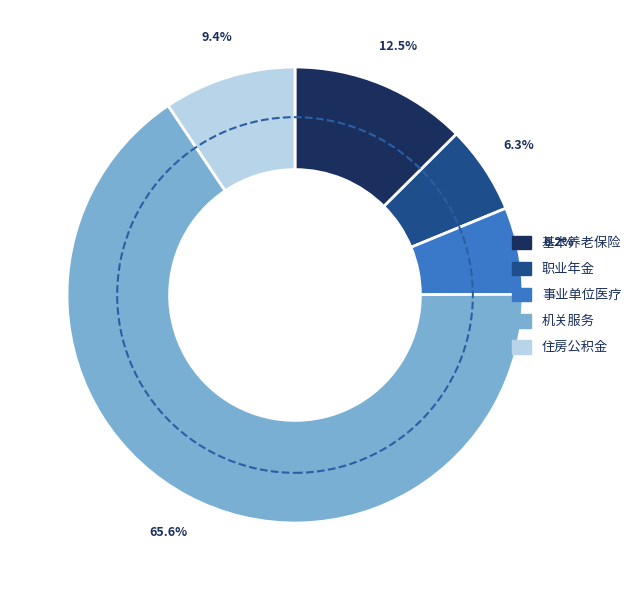

Is there any slice that represents more than half of the pie?

Yes